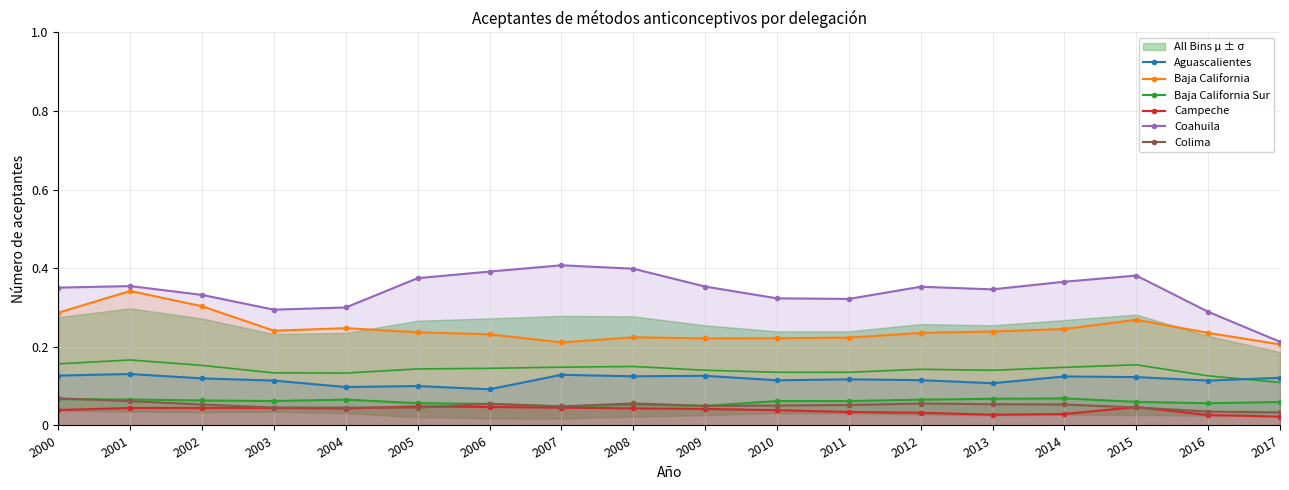

What is the total value across all series at 2003?

0.8